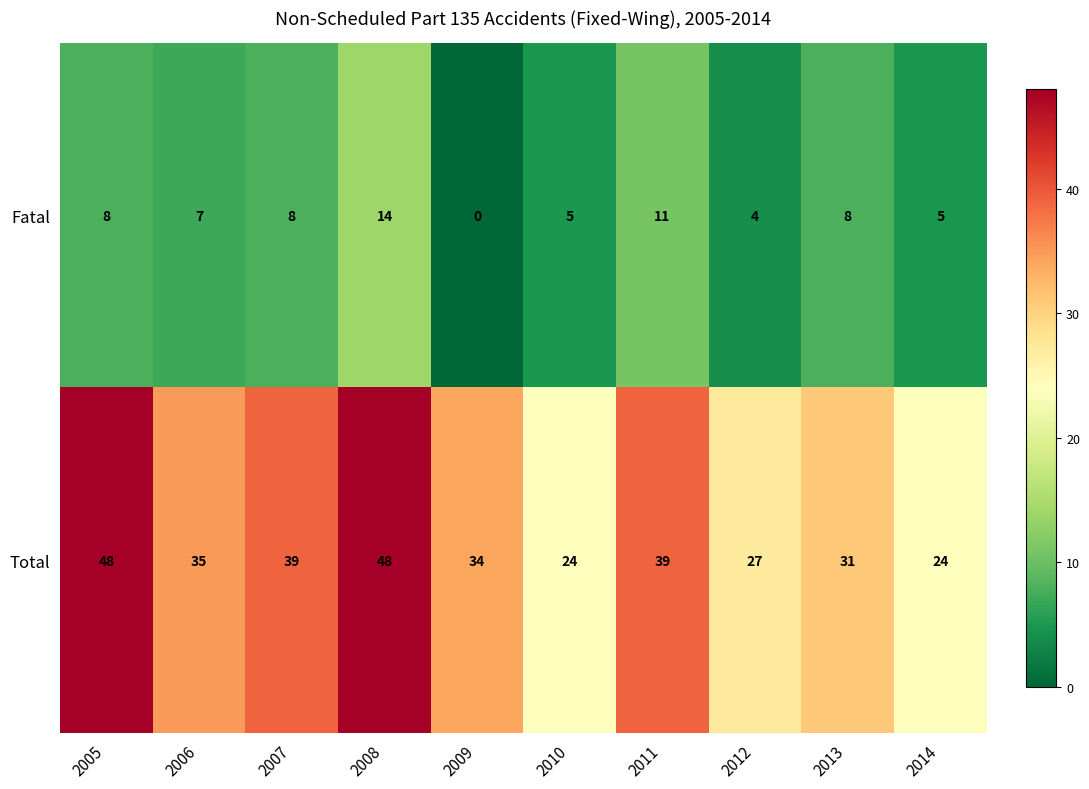

Which series changed the most between 2005 and 2014?

Total